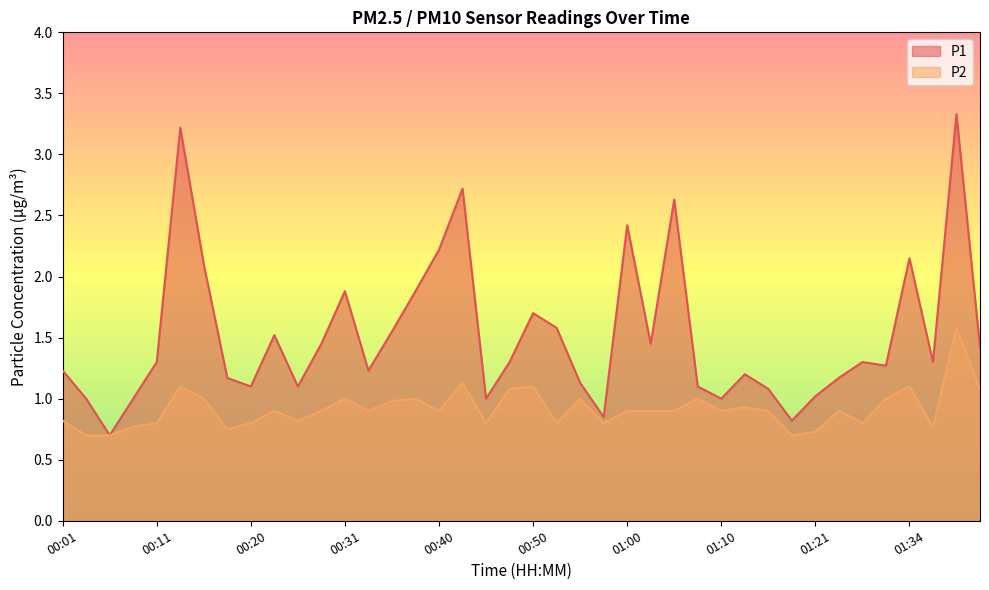

Is it true that P1 equals 1.3 at 01:18?

False